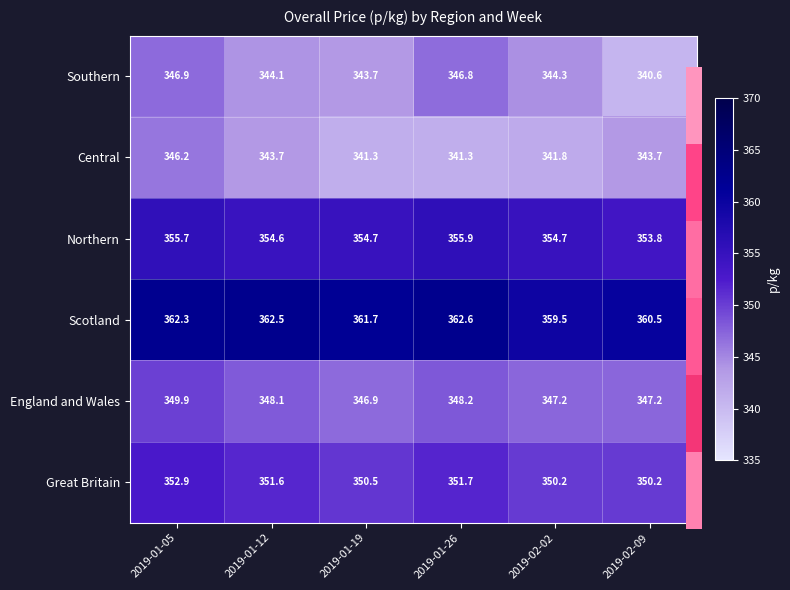

True or false: Scotland has a value of 359.5 at 2019-02-02.

True